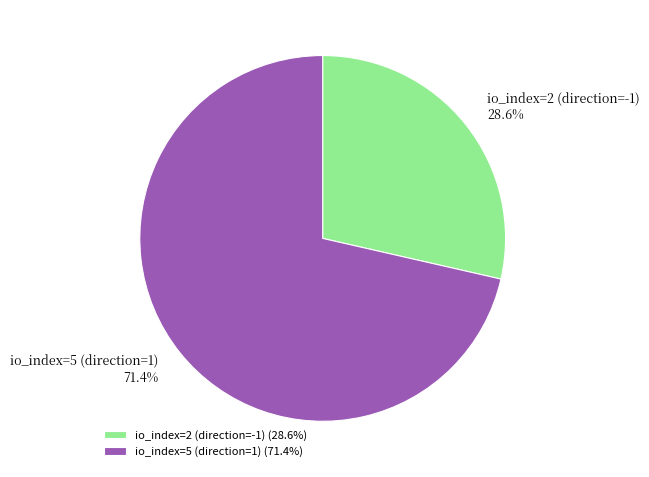

Do io_index=5 (direction=1) and io_index=2 (direction=-1) together represent more than half of the pie?

Yes